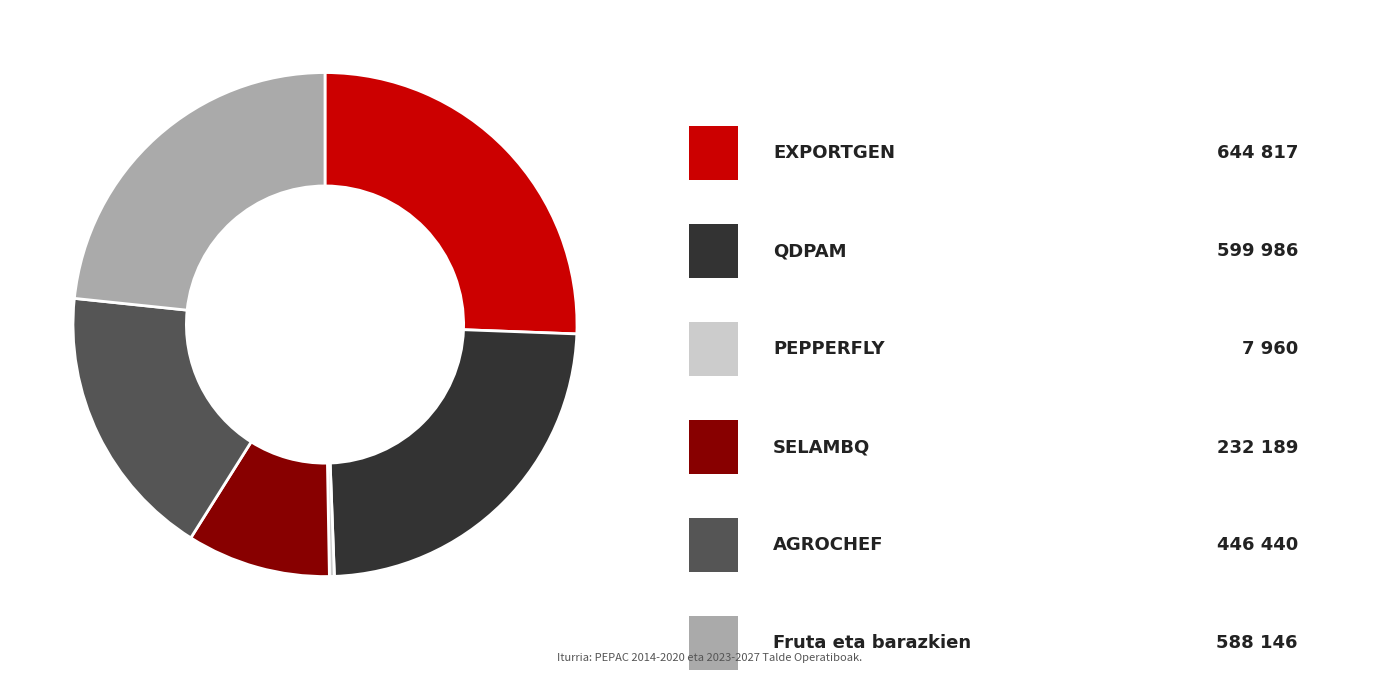

Does any single category account for the majority?

No